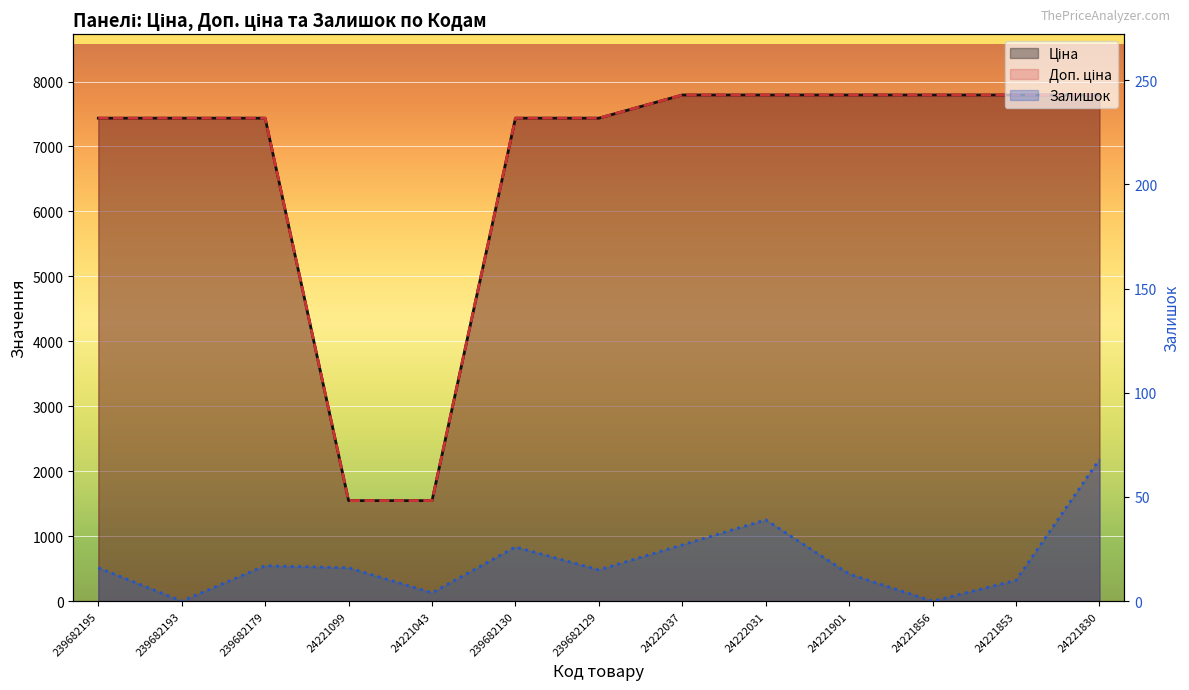

What are all the series names shown in the legend?

Ціна, Доп. ціна, Залишок